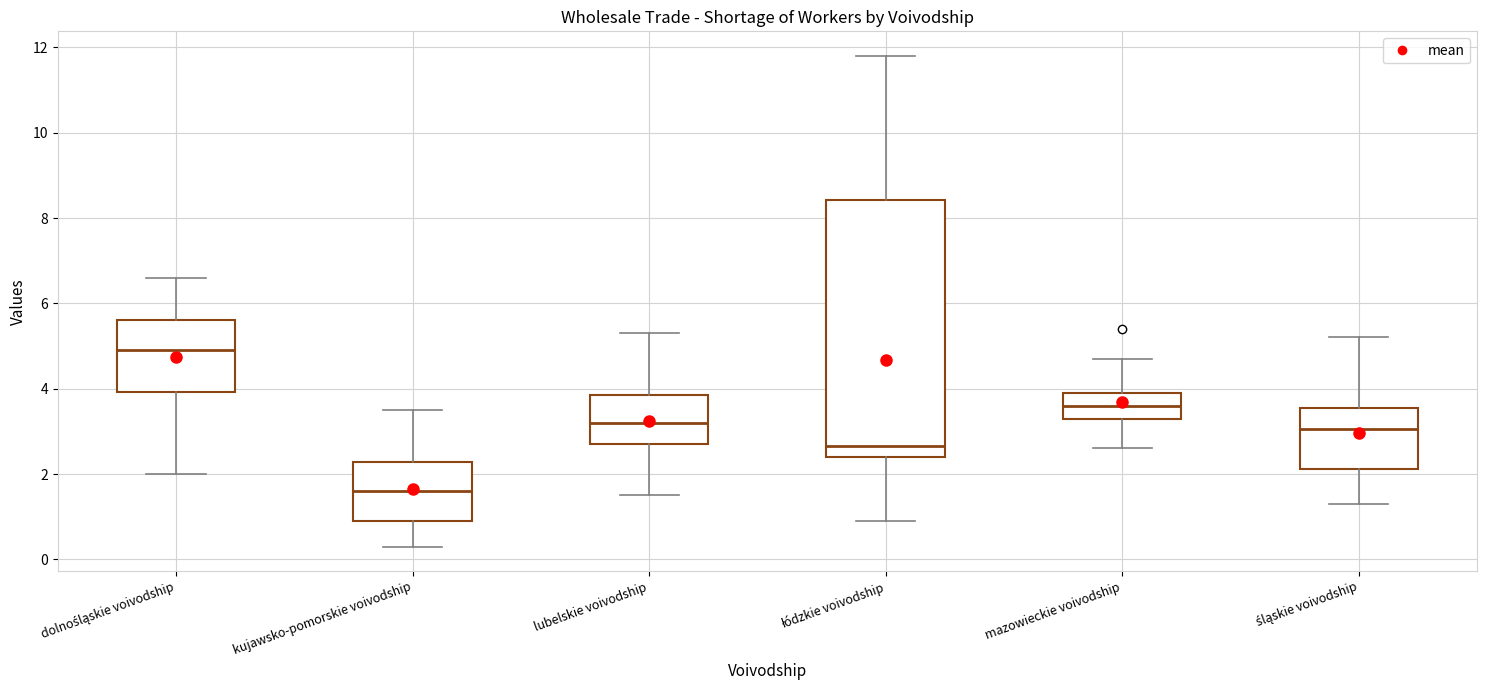

Where does the upper whisker of the box for śląskie voivodship end on the y-axis? The values are not printed on the chart, so give them approximately, as read against the axis.

5.2